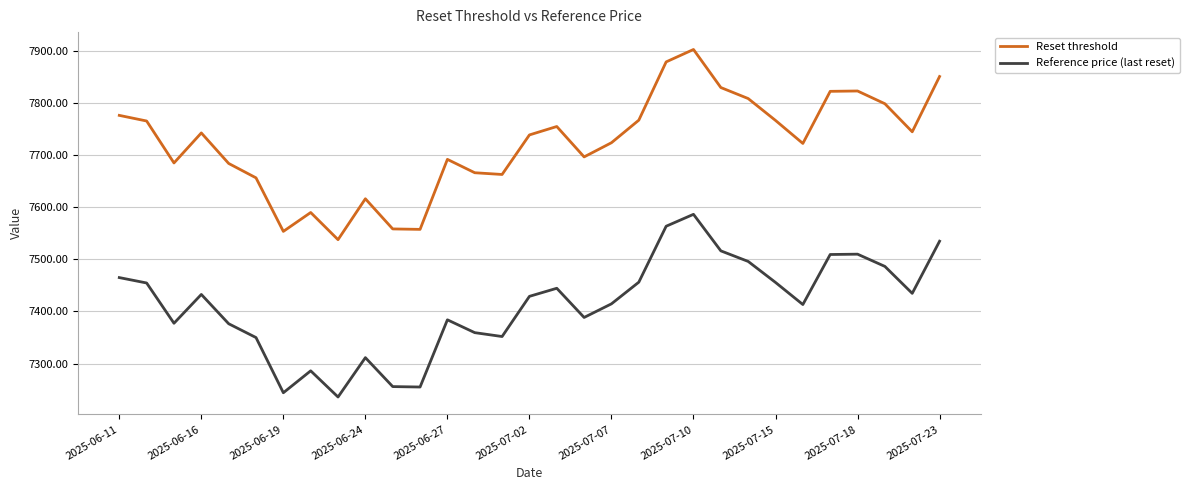

Which series has the largest range (max minus min)?

Reset threshold